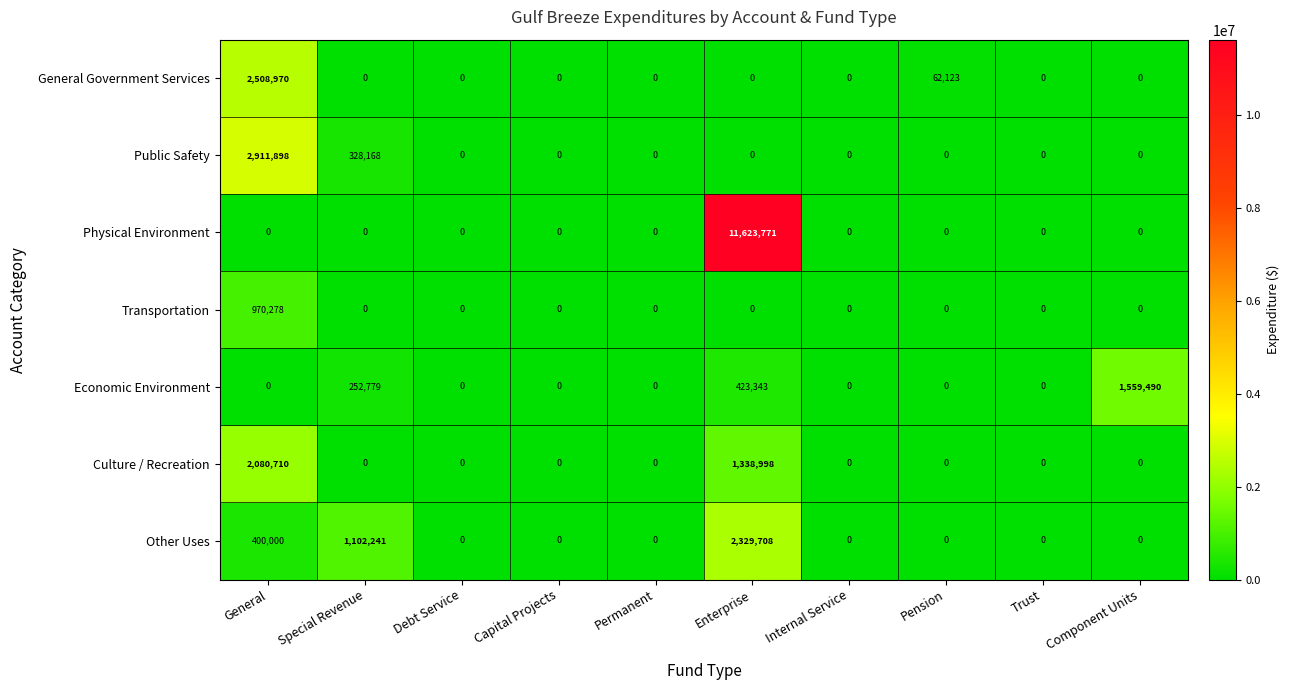

At how many categories does at least one series exceed 6438164?

1